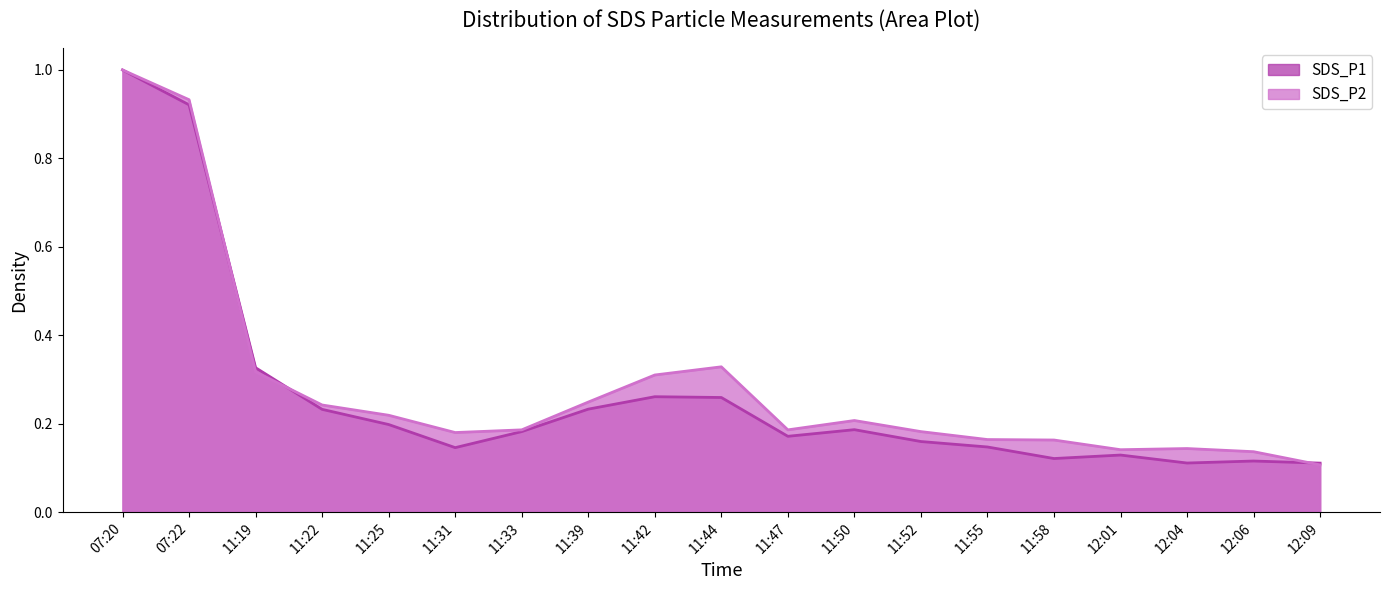

True or false: SDS_P1 has a value of 0.2 at 11:52.

True